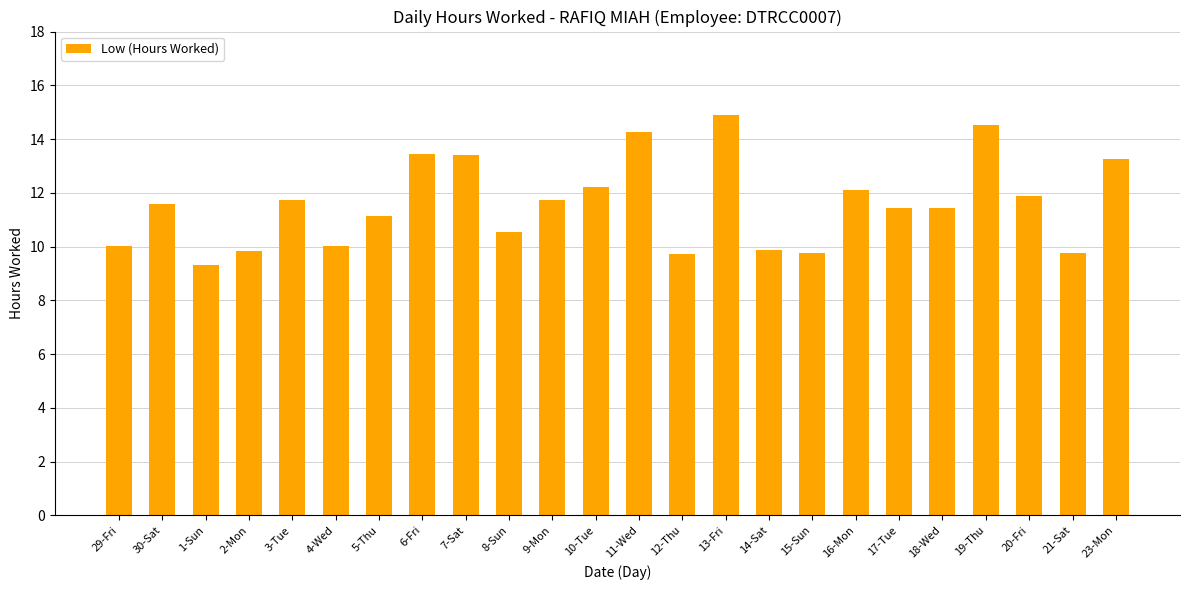

At which category does the chart reach its peak across all series?

13-Fri